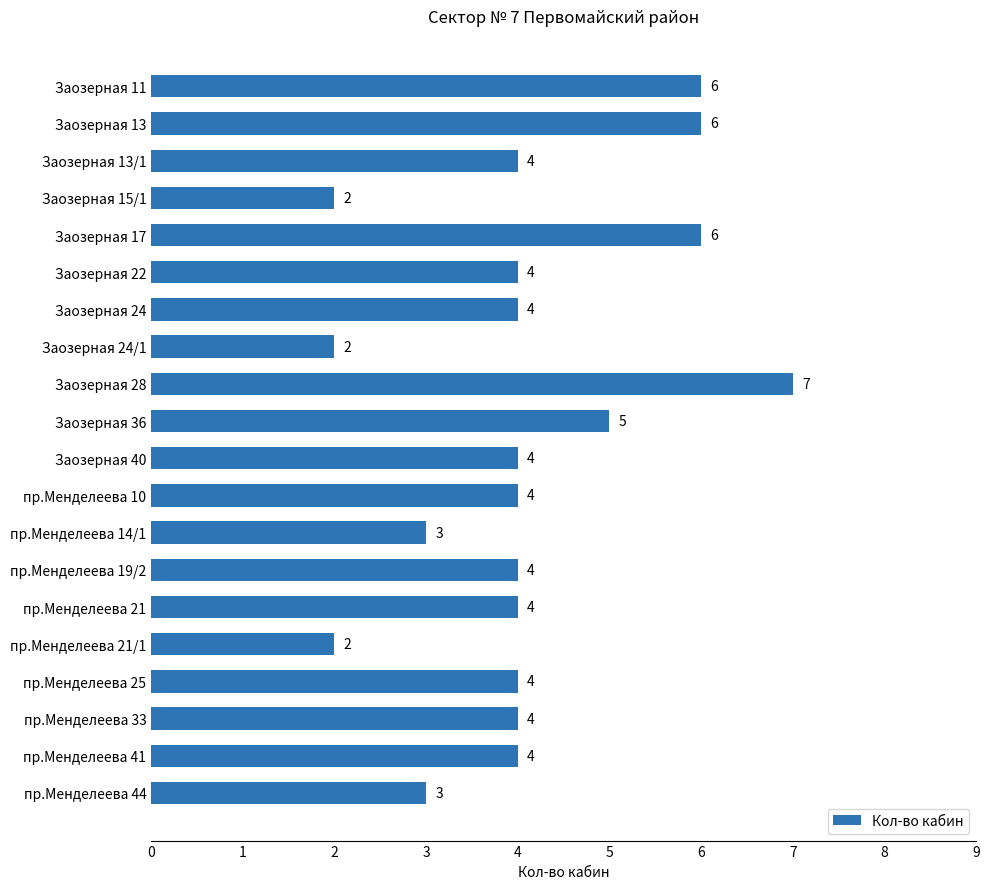

Reading top to bottom, extract all data points from this chart.

Заозерная 11=6	Заозерная 13=6	Заозерная 13/1=4	Заозерная 15/1=2	Заозерная 17=6	Заозерная 22=4	Заозерная 24=4	Заозерная 24/1=2	Заозерная 28=7	Заозерная 36=5	Заозерная 40=4	пр.Менделеева 10=4	пр.Менделеева 14/1=3	пр.Менделеева 19/2=4	пр.Менделеева 21=4	пр.Менделеева 21/1=2	пр.Менделеева 25=4	пр.Менделеева 33=4	пр.Менделеева 41=4	пр.Менделеева 44=3